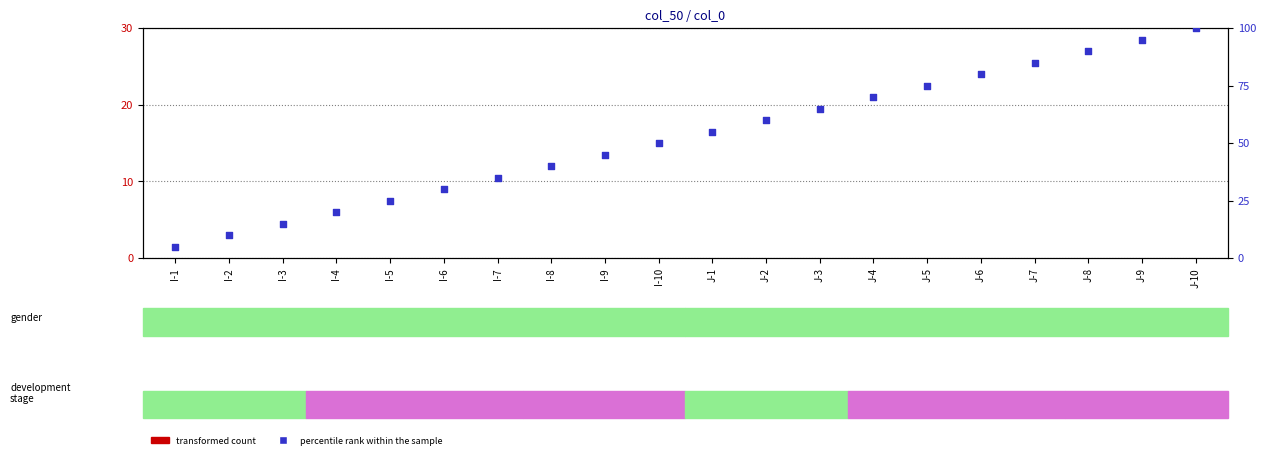

Which series has the widest spread of Y values?

percentile rank within the sample